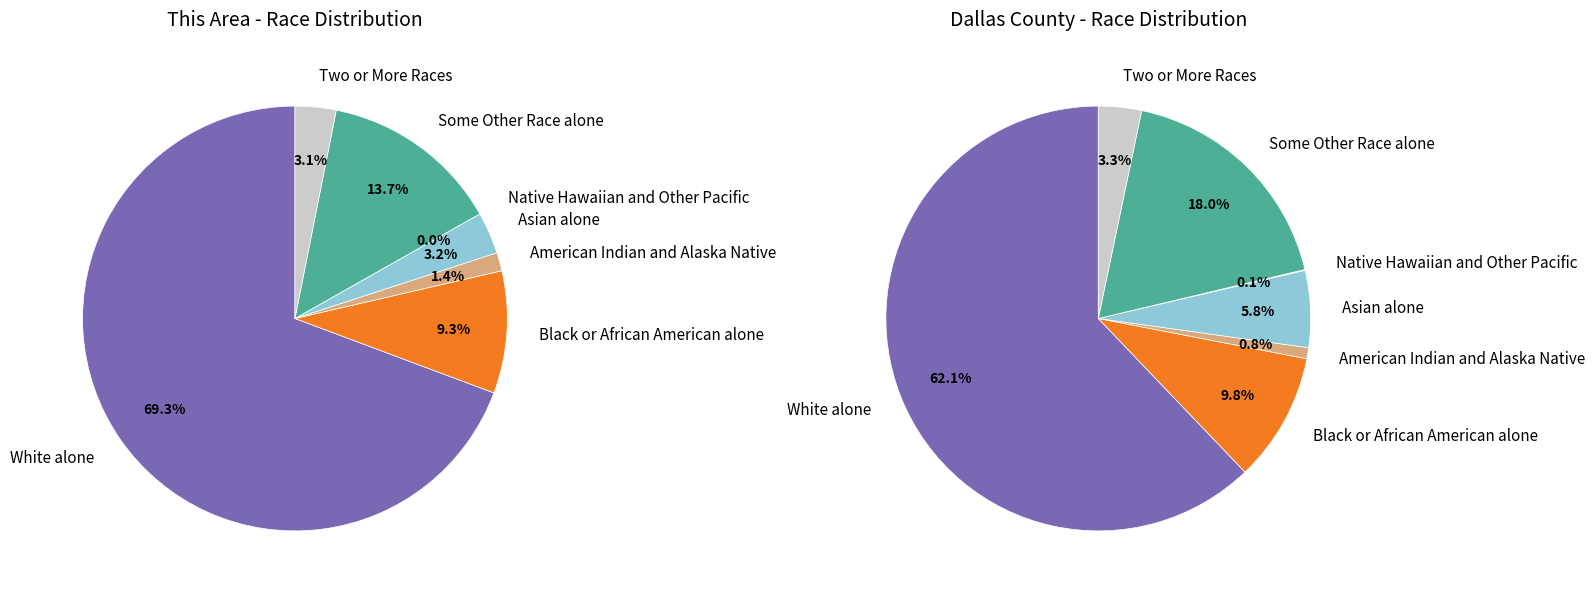

Count the number of slices in the pie.

7